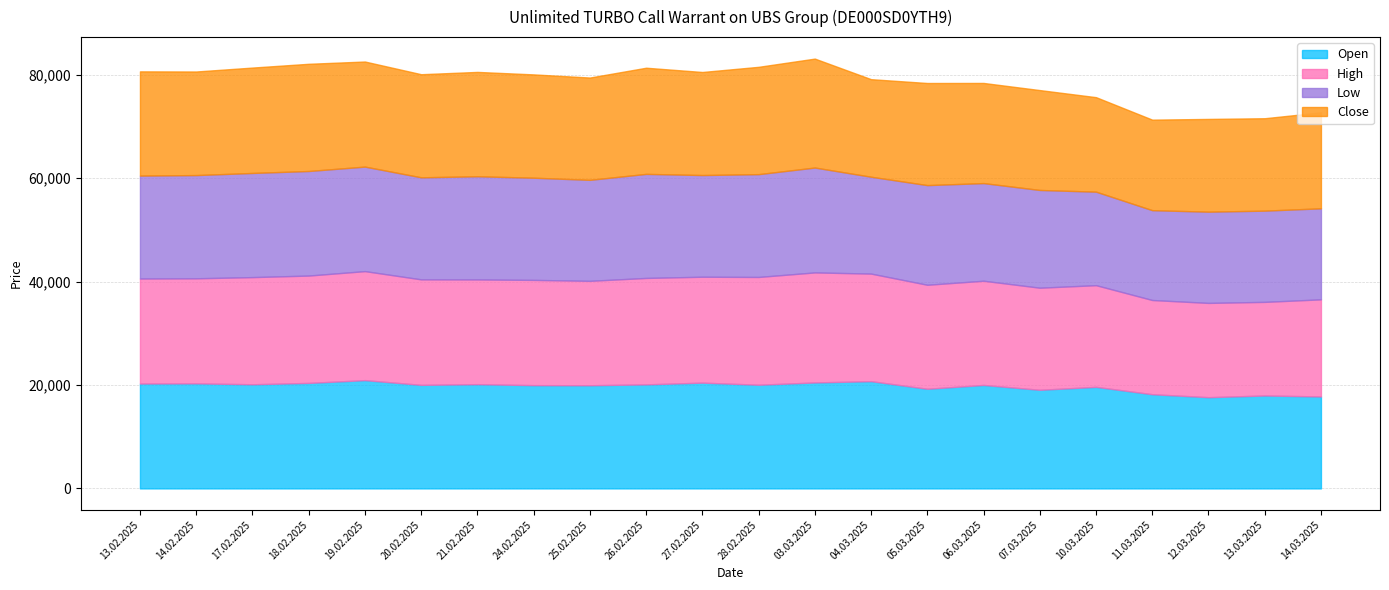

What are all the series names shown in the legend?

Open, High, Low, Close